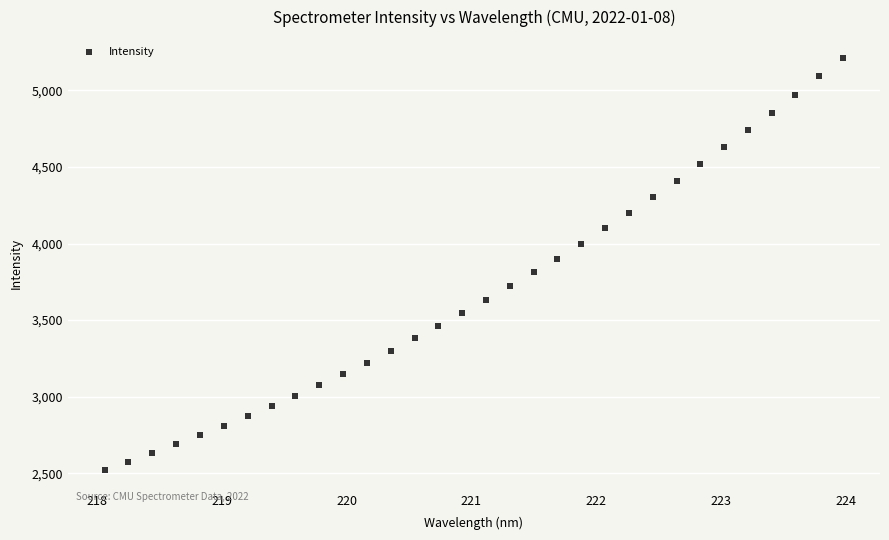

What is the range of X values (max minus min)?

5.9